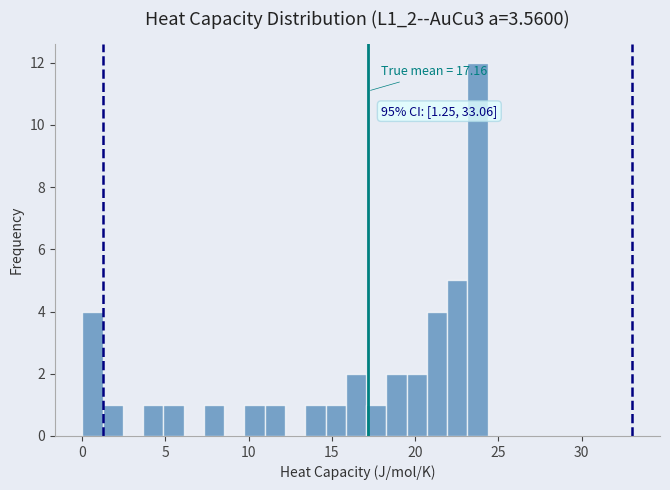

Read against the x-axis, roughly where is the centre of the tallest bar?

24.0